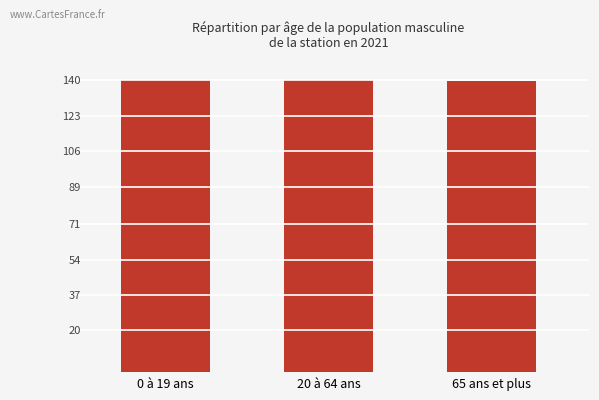

How many bars are there in total?

3